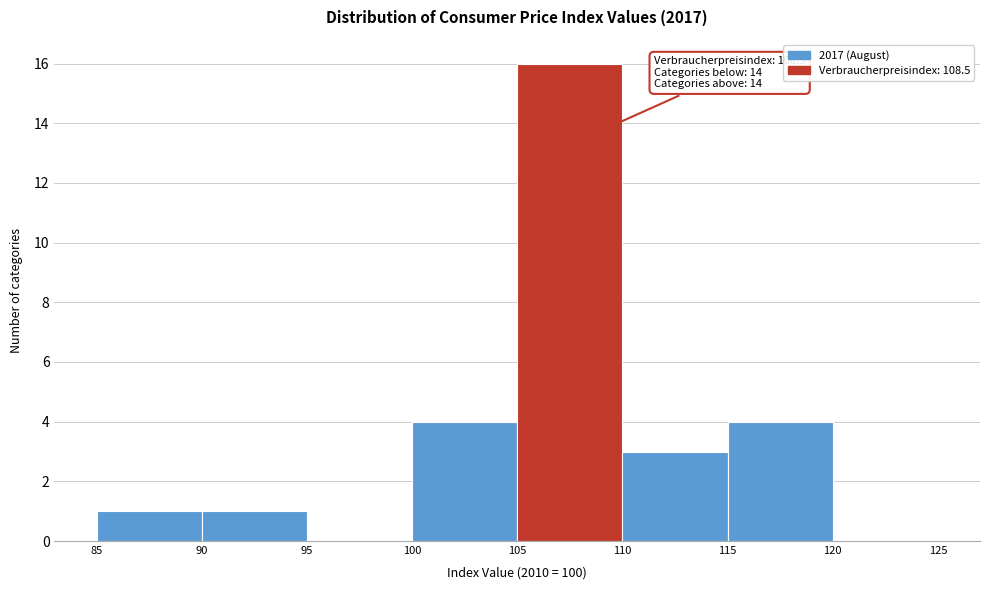

Over which range of the x-axis is the bar tallest?

105 to 110